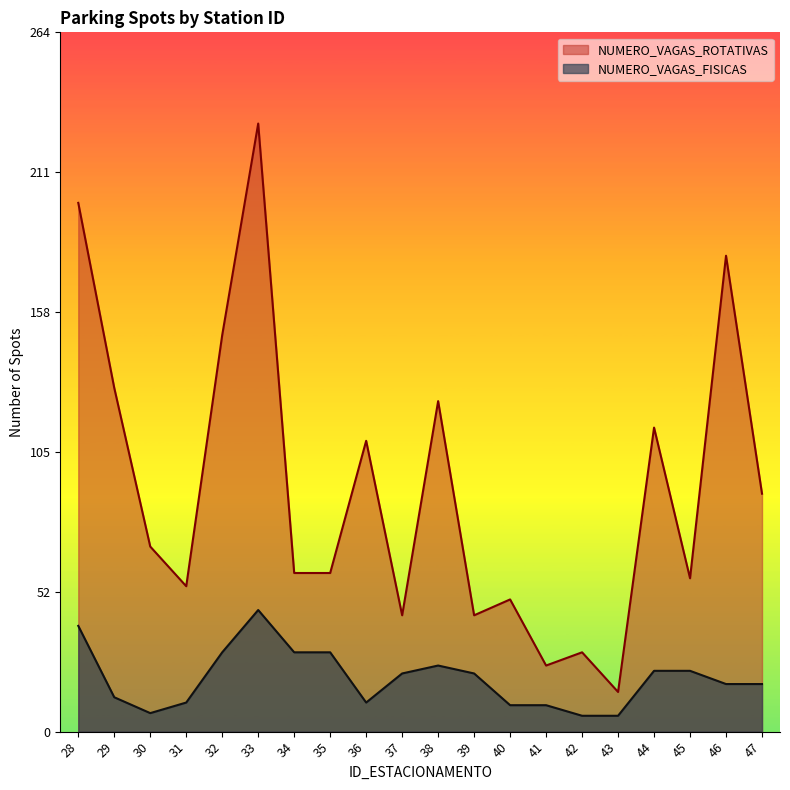

True or false: NUMERO_VAGAS_FISICAS and NUMERO_VAGAS_ROTATIVAS intersect in this chart.

False